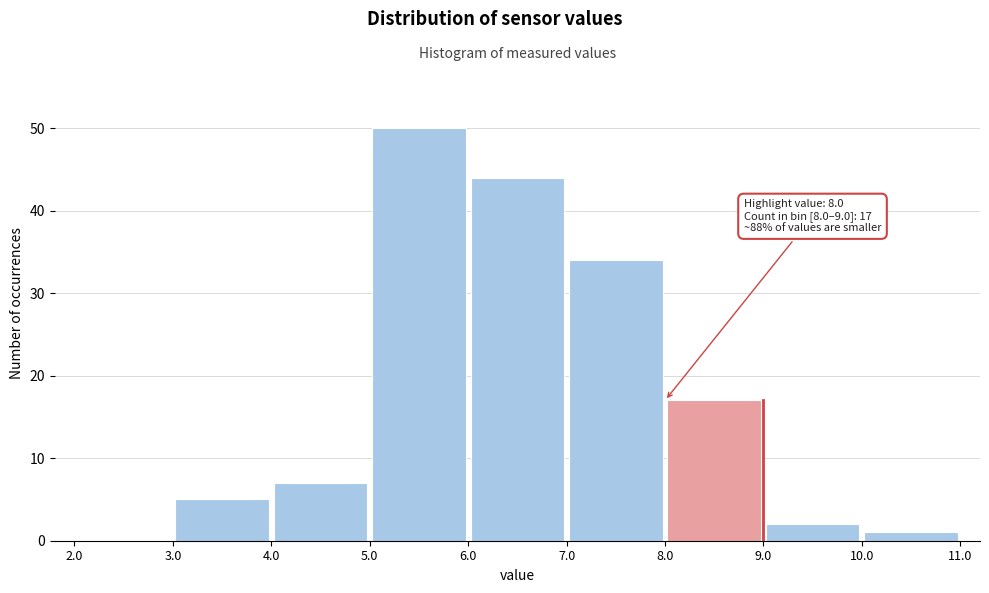

Over which range of the x-axis is the bar tallest?

5.0 to 6.0